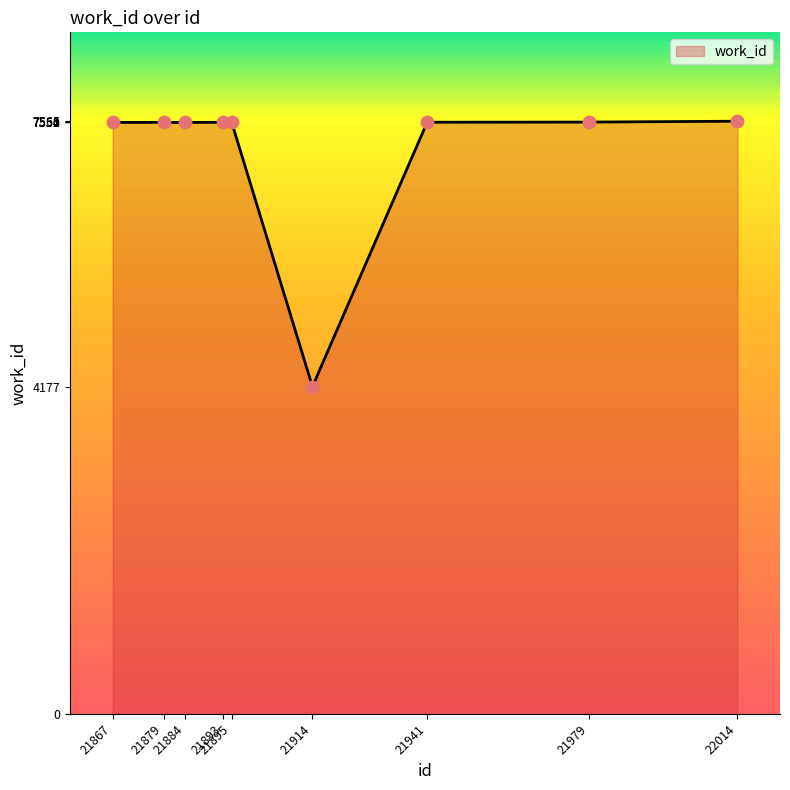

Which has a higher value, 21941 or 21914?

21941